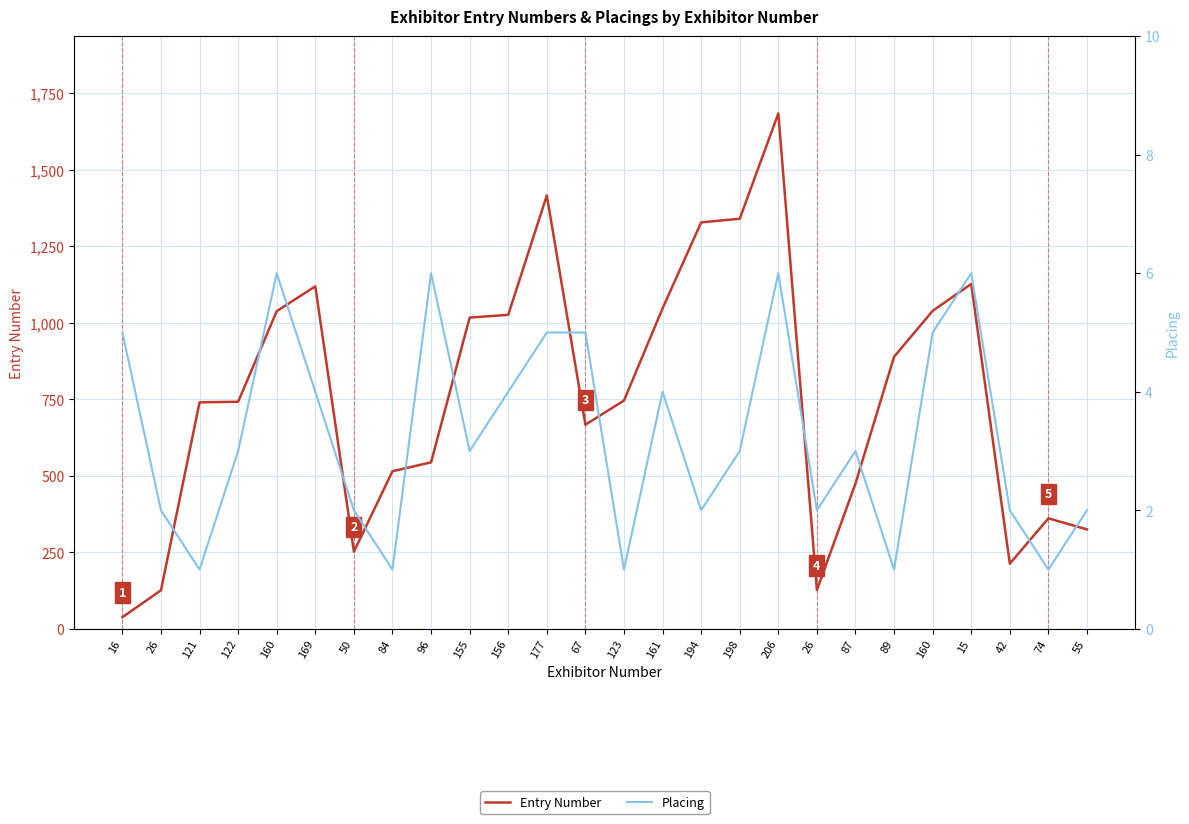

True or false: Entry Number and Placing cross at least once.

False